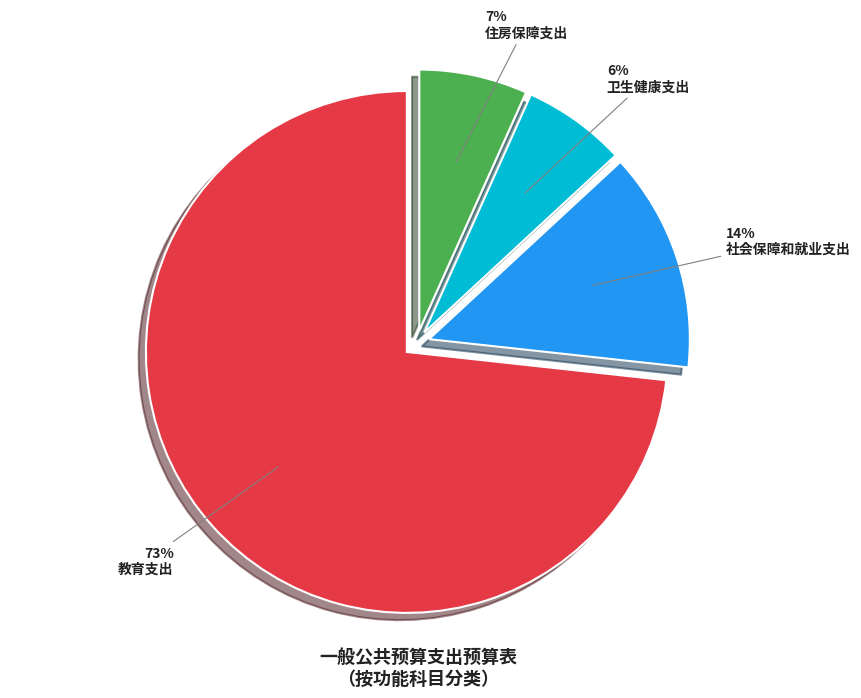

What is the largest slice in the pie chart?

教育支出